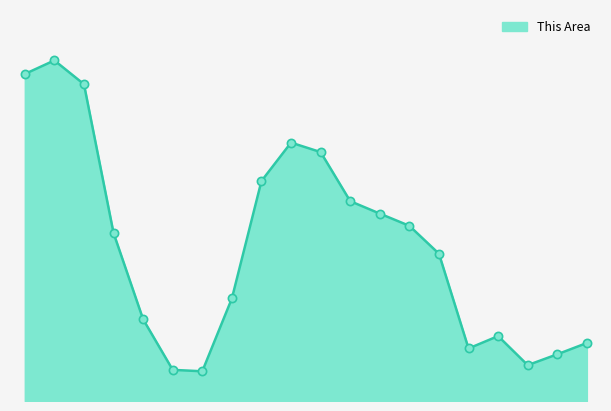

Is this an area chart (filled region under the line)?

Yes